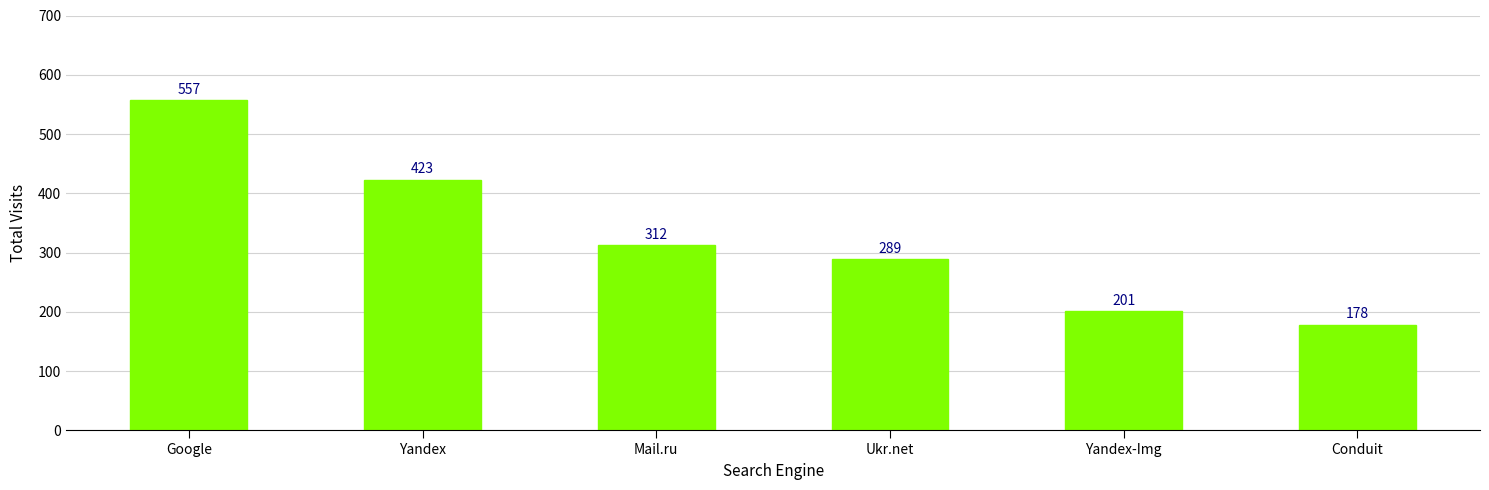

The chart shows a value of 108 at Yandex-Img. True or false?

False